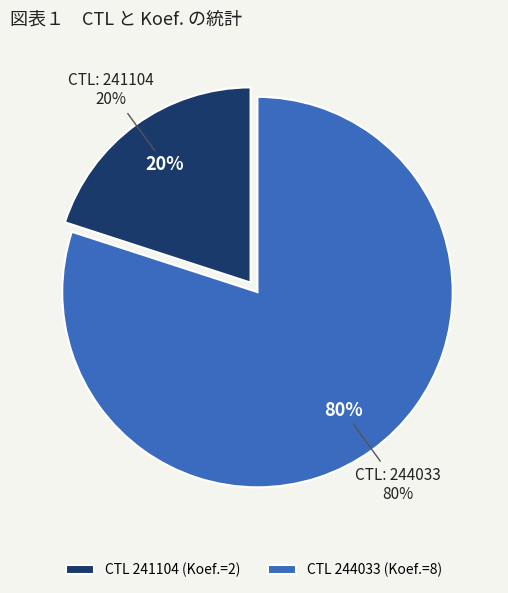

Rank the categories by value from lowest to highest.

241104, 244033